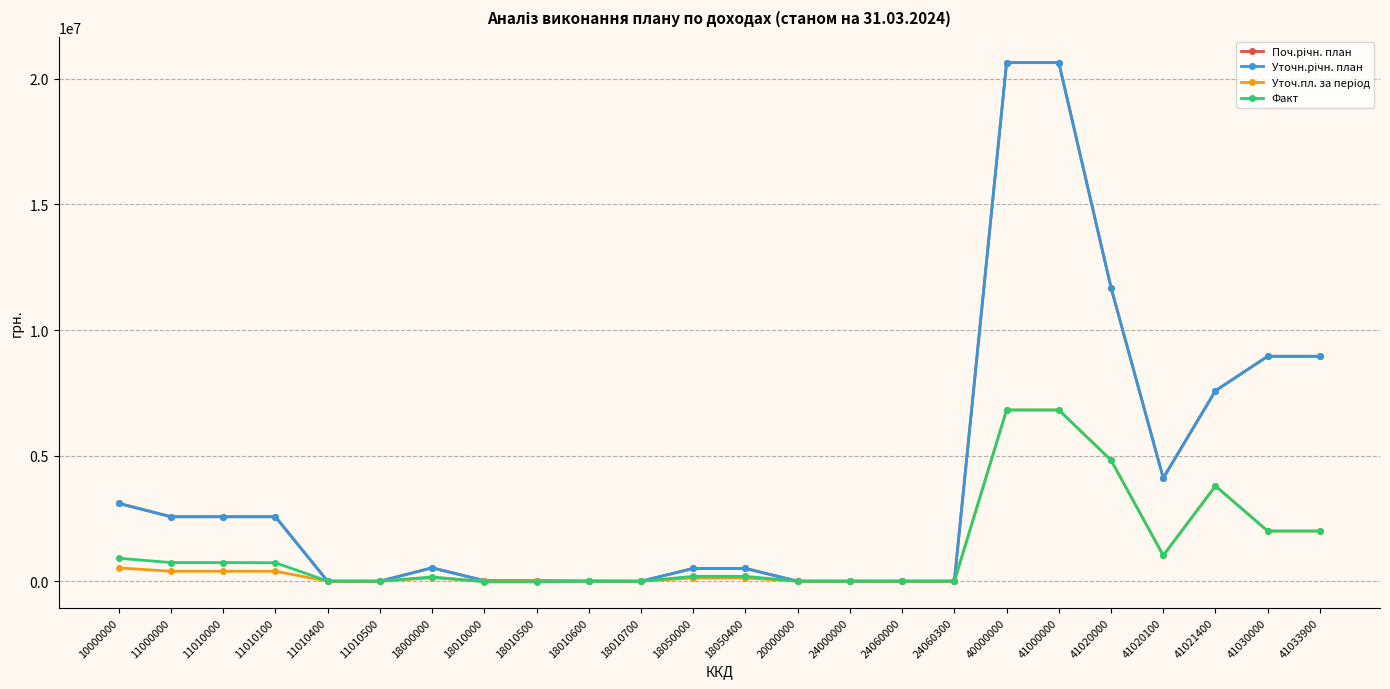

True or false: Уточ.пл. за період has a value of 397100.0 at 11010000.

True